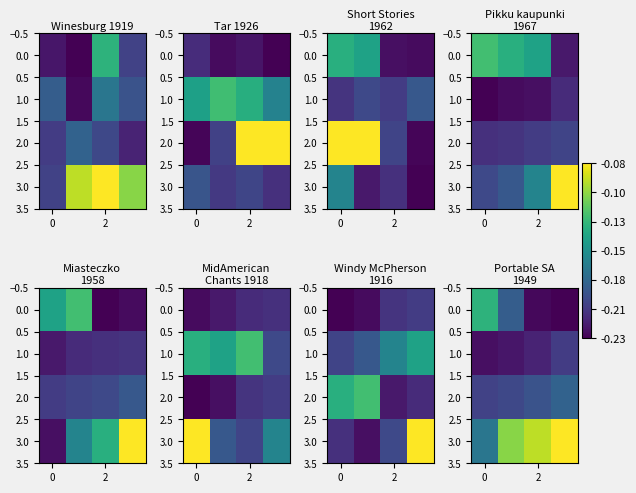

The value of 3.0 at 0 is -0.0. True or false?

False